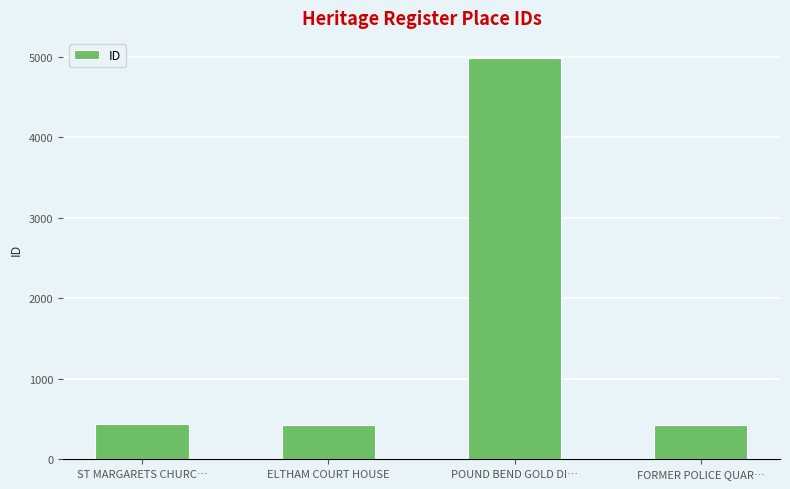

The value at POUND BEND GOLD DI… is 8538. True or false?

False